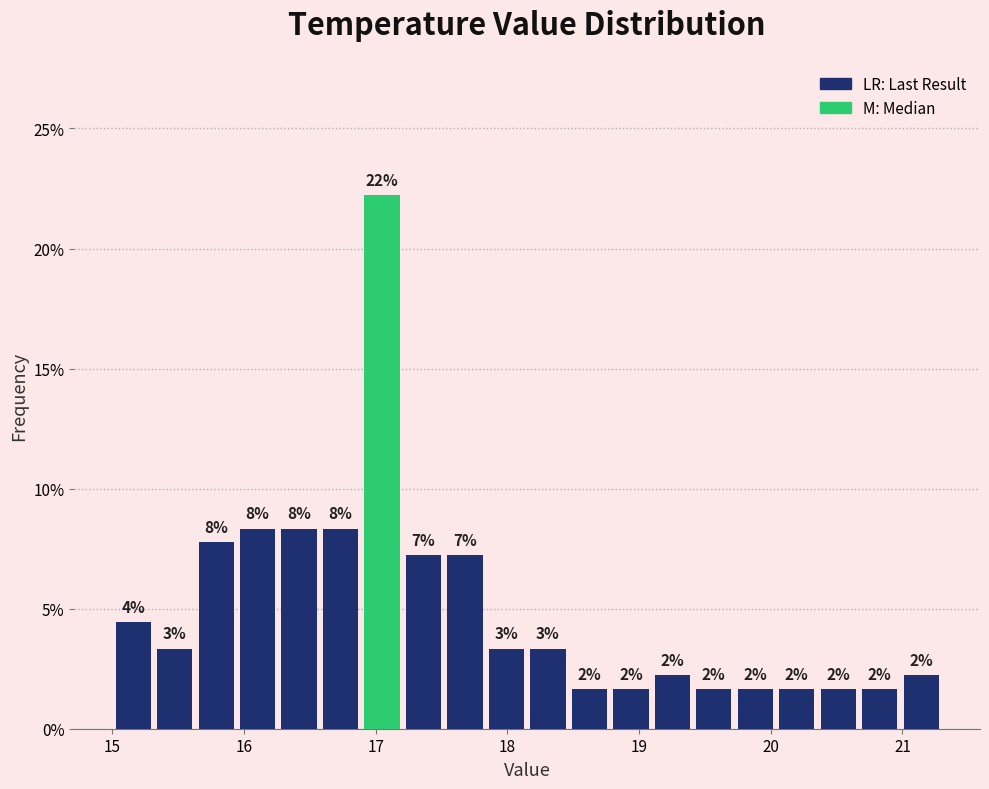

Read against the x-axis, roughly where is the centre of the tallest bar?

17.0